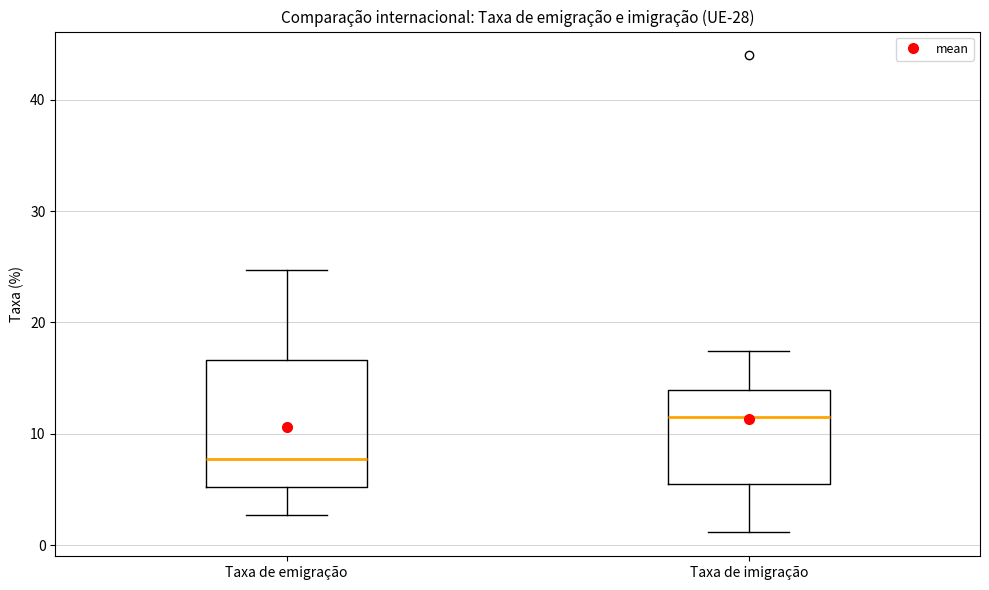

Which box is the tallest, from its lower edge to its upper edge?

Taxa de emigração